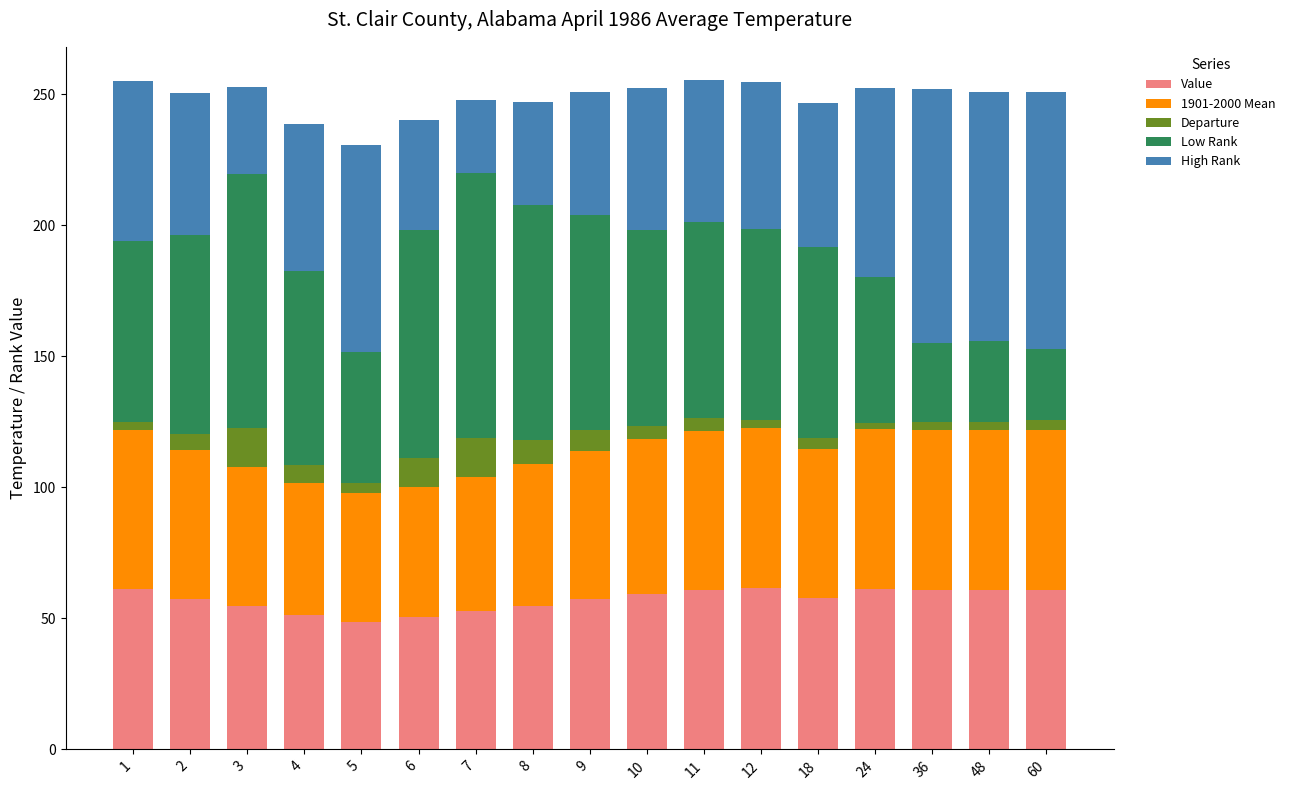

Count the number of categories in the chart.

17